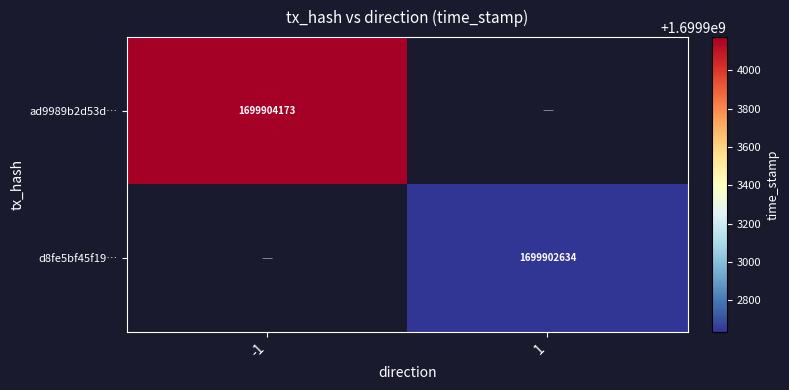

Reading left to right, extract all data points from this chart.

ad9989b2d53d5278a5806e2a1c82ed15e5bf429: 1699904173	0
d8fe5bf45f1934372e8fc8f34b695be161fa05f: 0	1699902634